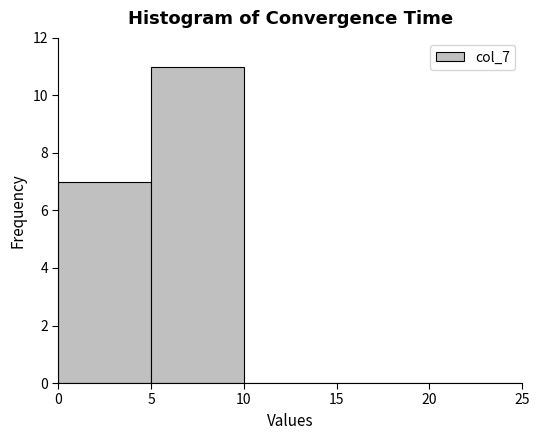

Reading left to right, transcribe this chart: for each bar, give the range it covers on the x-axis and its height. The values are not printed on the chart, so give them approximately, as read against the axis.

0 to 5: 7
5 to 10: 11
10 to 15: 0
15 to 20: 0
20 to 25: 0